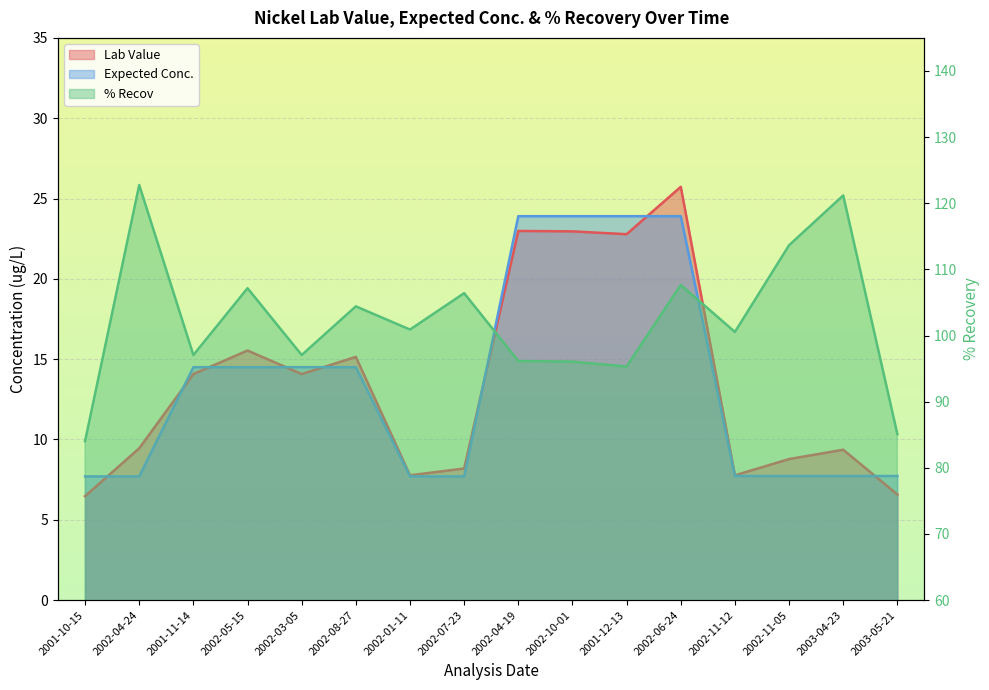

Which series has the widest spread of values?

% Recov